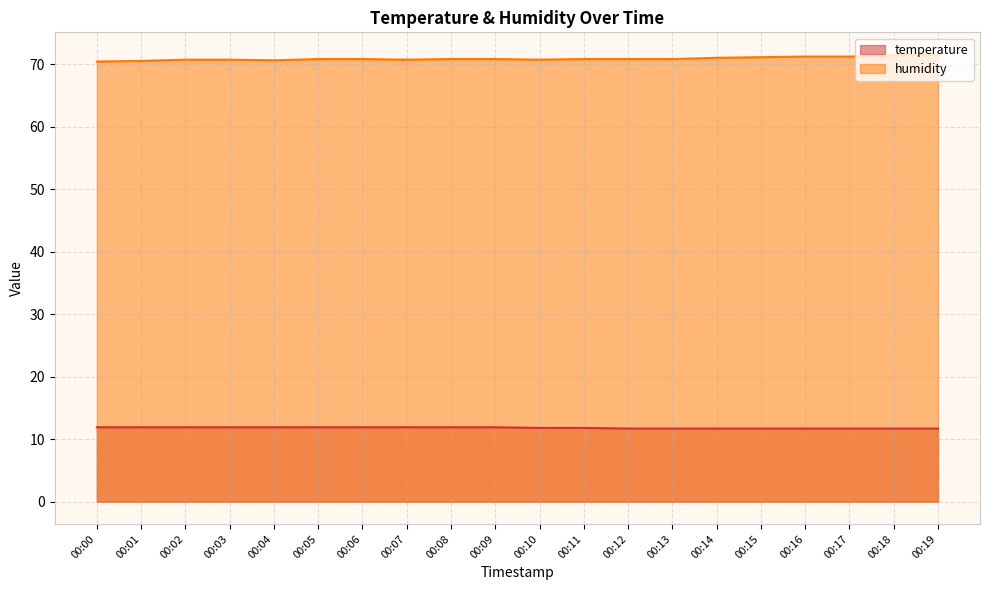

How many lines are shown in the chart?

2